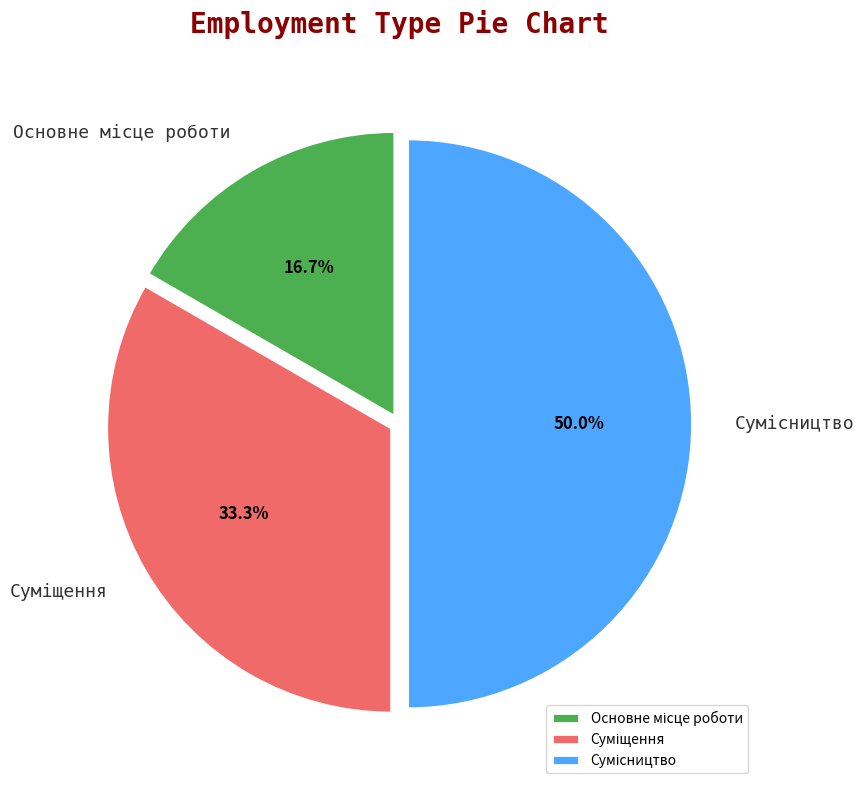

Which slice is the smallest?

Основне місце роботи